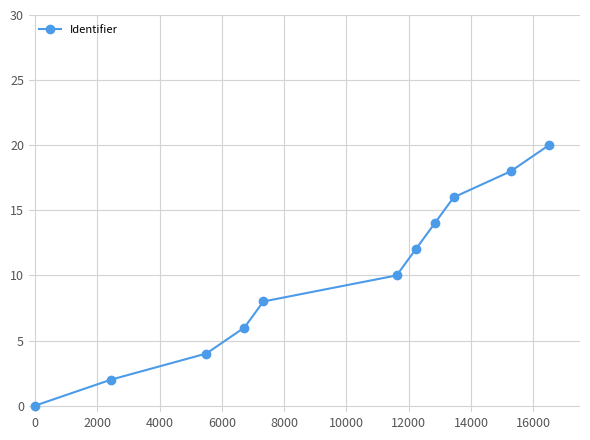

What is the greatest value displayed?

20